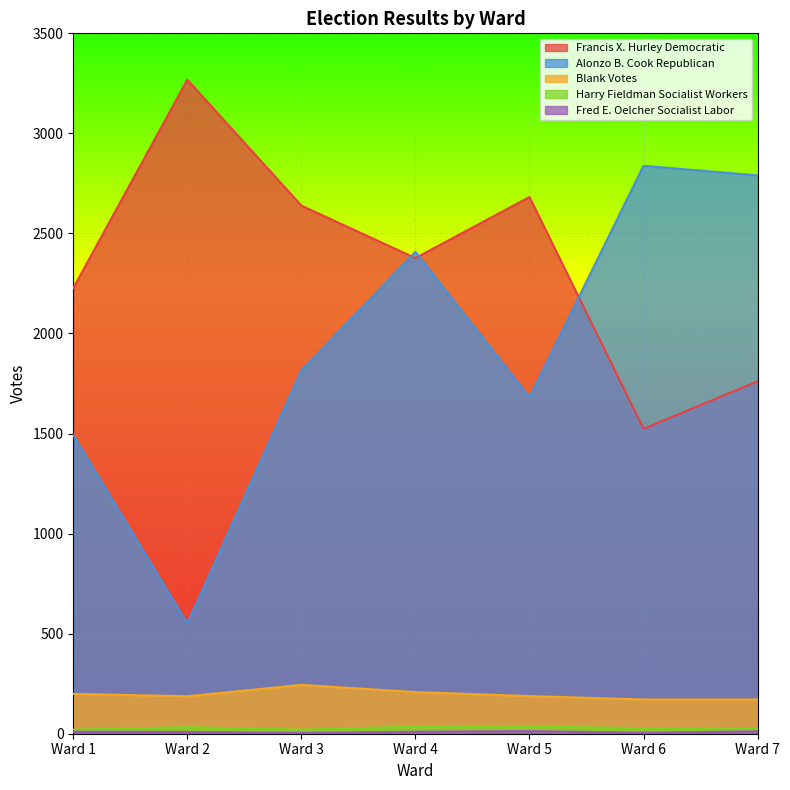

True or false: Alonzo B. Cook Republican and Fred E. Oelcher Socialist Labor cross at least once.

False